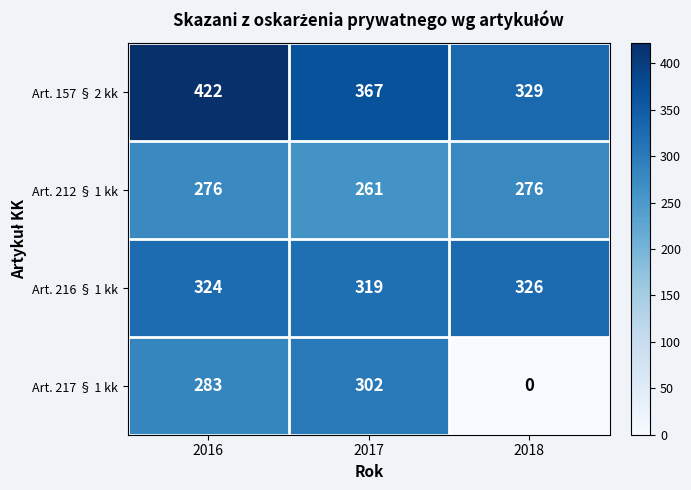

Which category has the highest value across all series?

2016